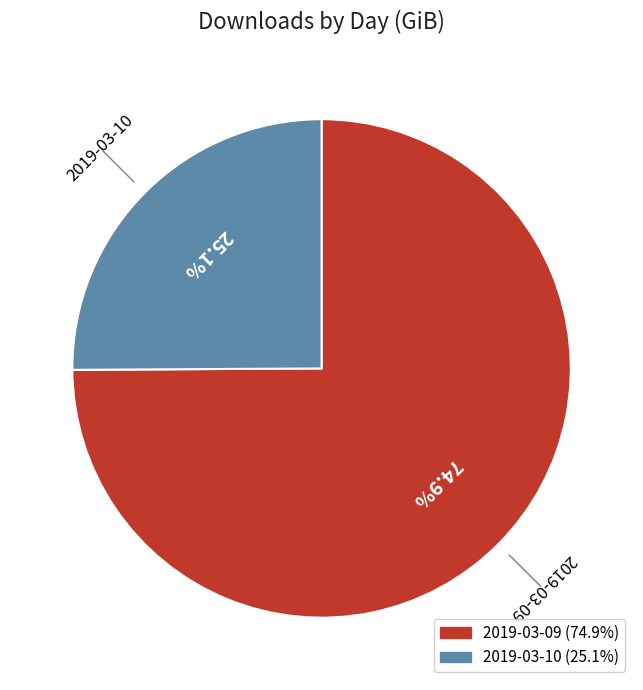

Is it true that 2019-03-10 is 25% of the pie?

True